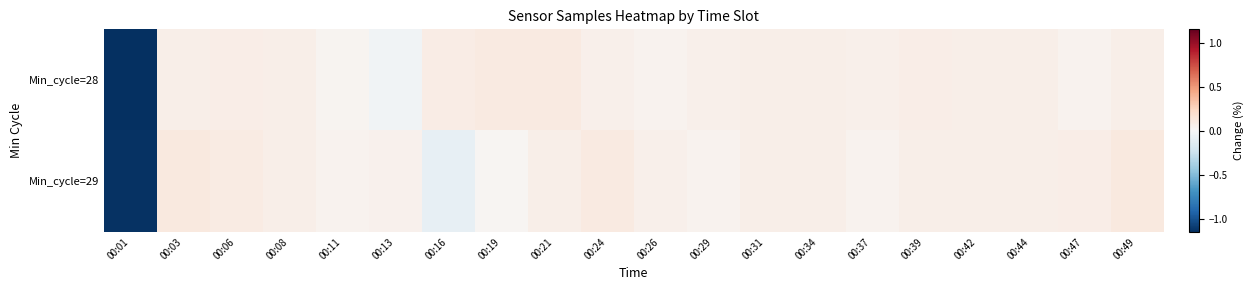

Between 00:11 and 00:21, which series saw the biggest shift?

Min_cycle=28